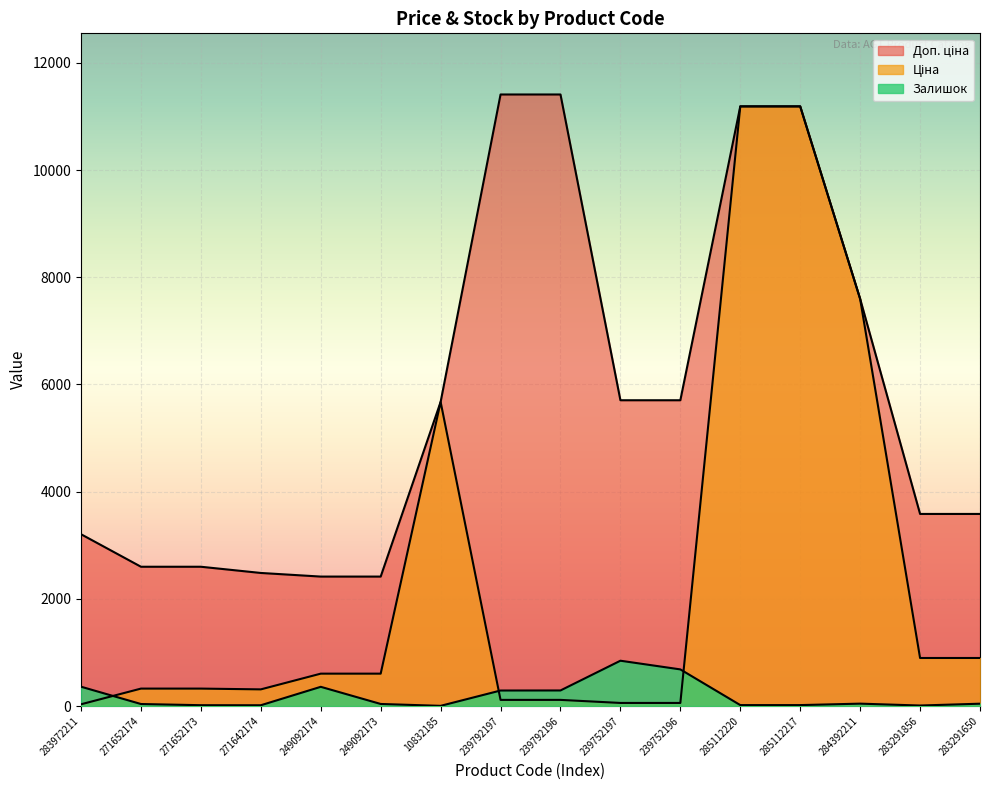

What is the maximum value shown in the chart?

11410.0